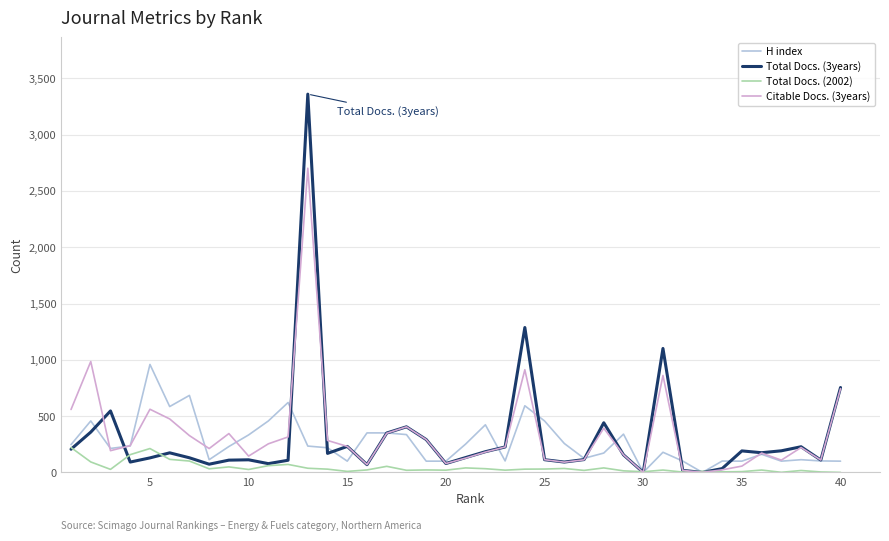

What is the maximum value shown in the chart?

3360